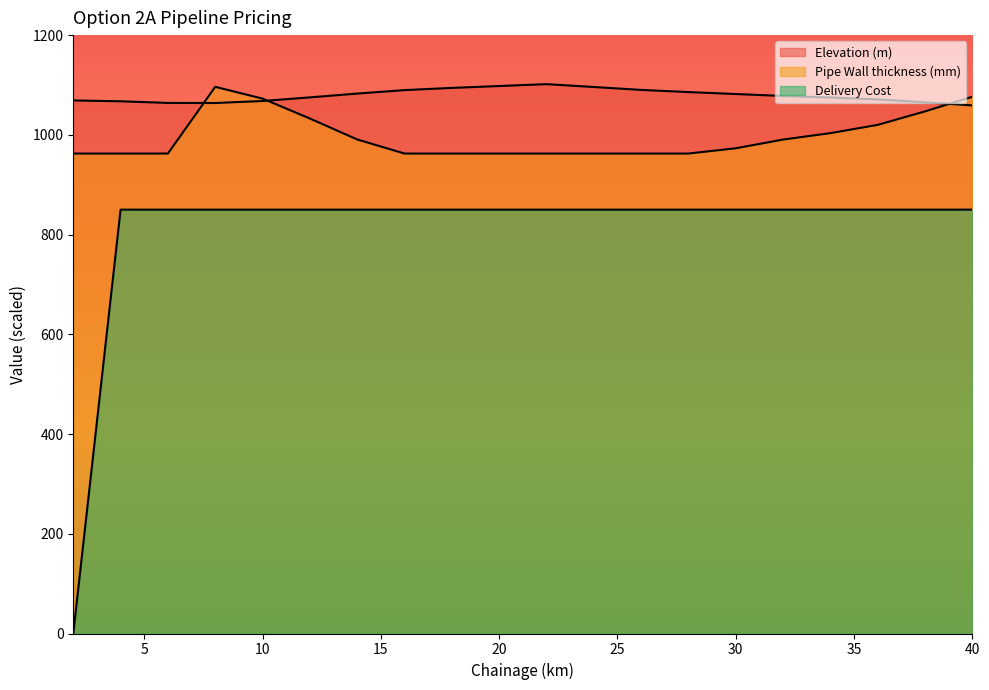

True or false: Elevation (m) and Pipe Wall thickness (mm) cross at least once.

True